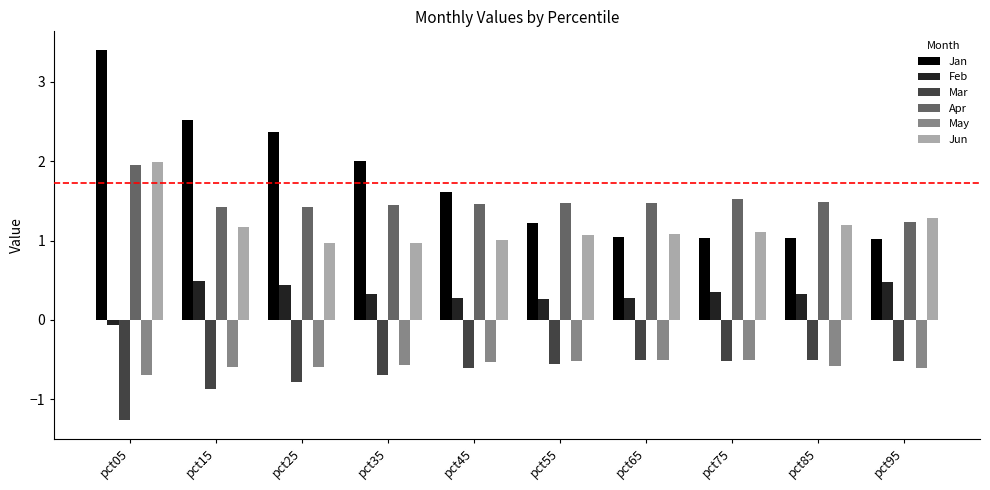

What is the maximum value shown in the chart?

3.4